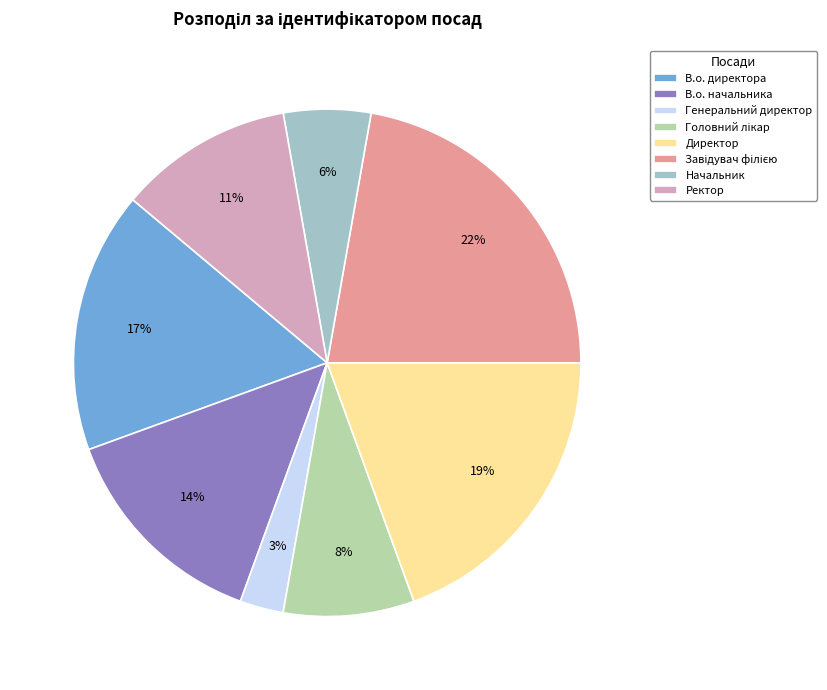

How many segments does this pie chart have?

8